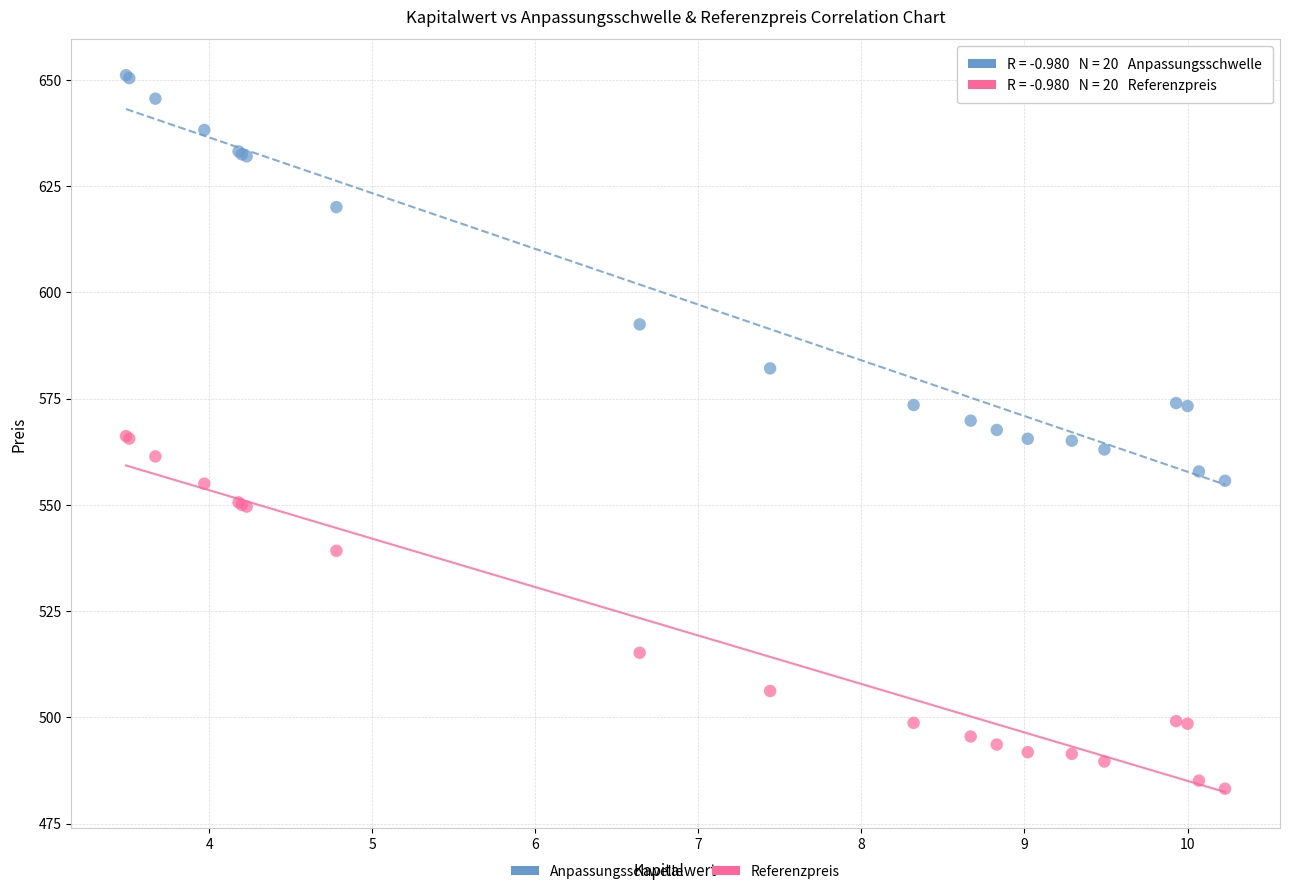

In the Referenzpreis series, what Y value is closest to 524?

515.2